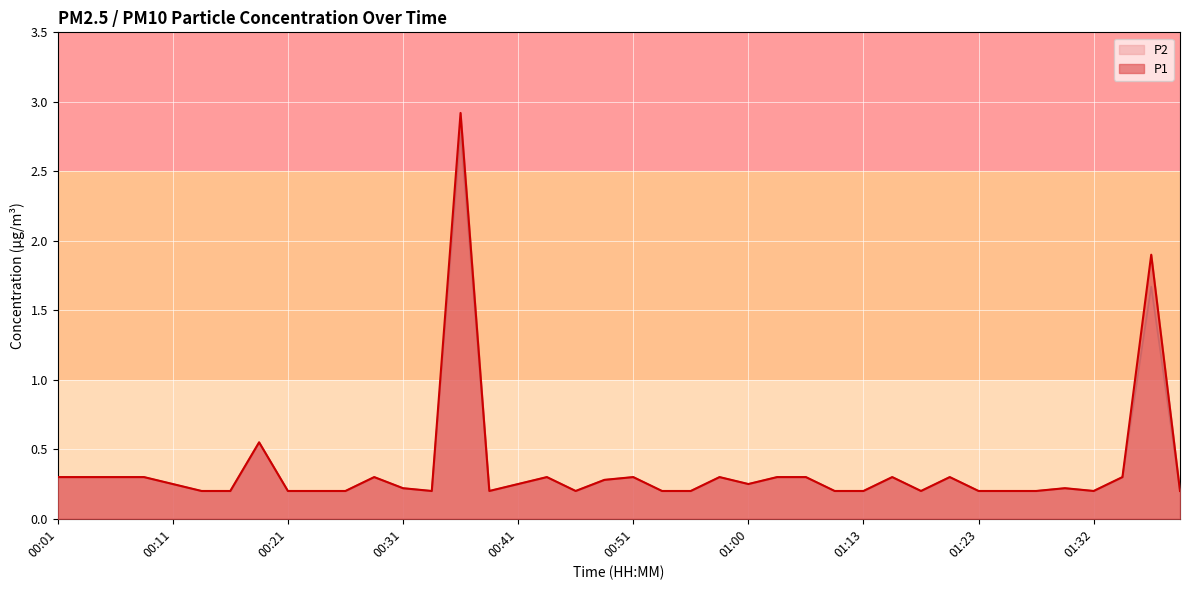

Read the P2 value at 00:51.

0.3